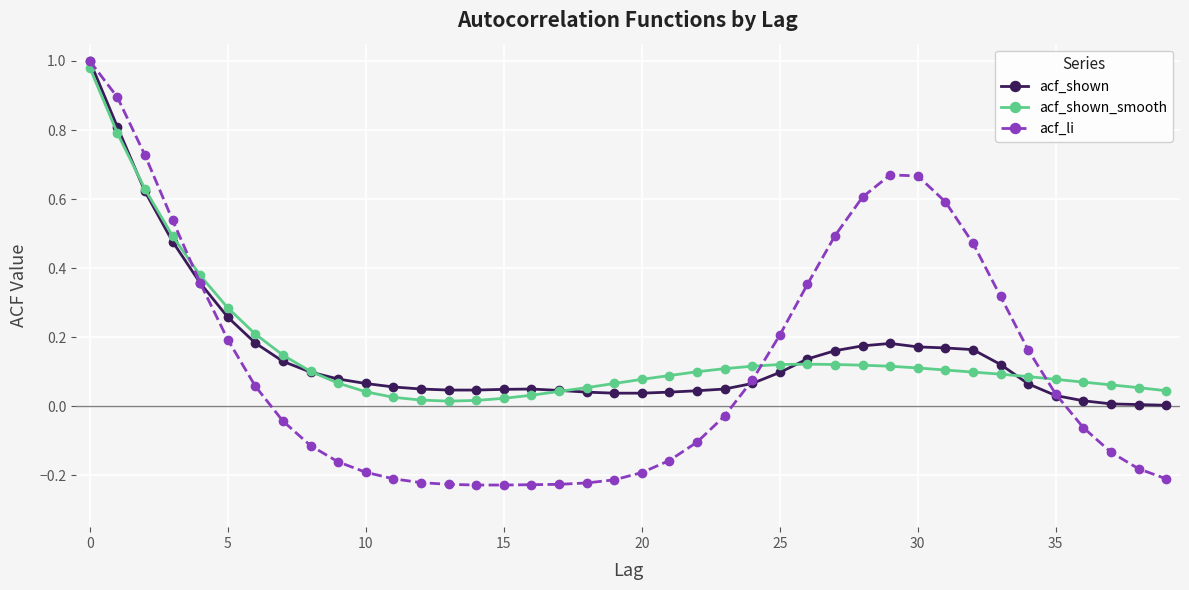

Which series has the largest range (max minus min)?

acf_li